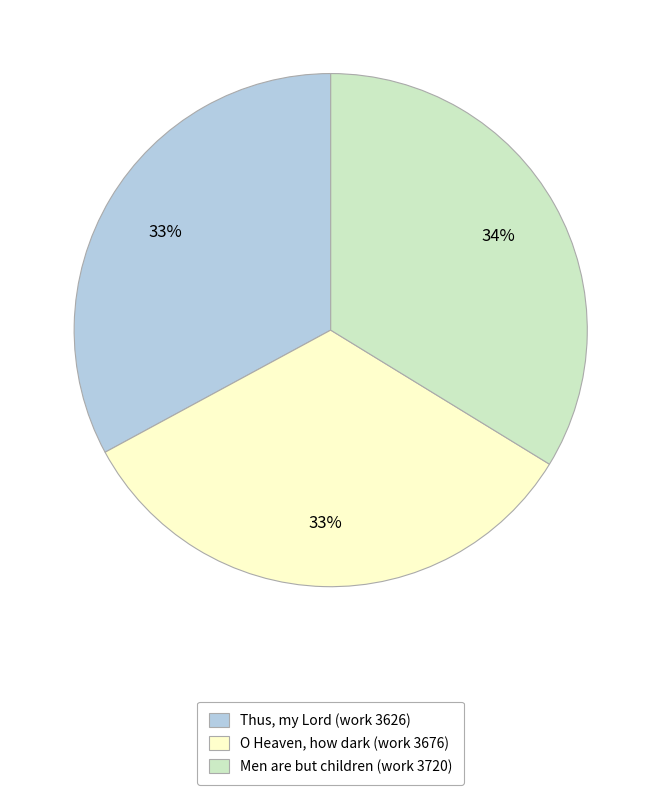

Does Men are but children (work 3720) represent more than half of the total?

No